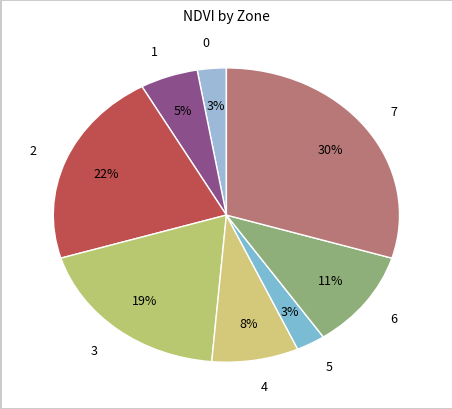

How many segments does this pie chart have?

8